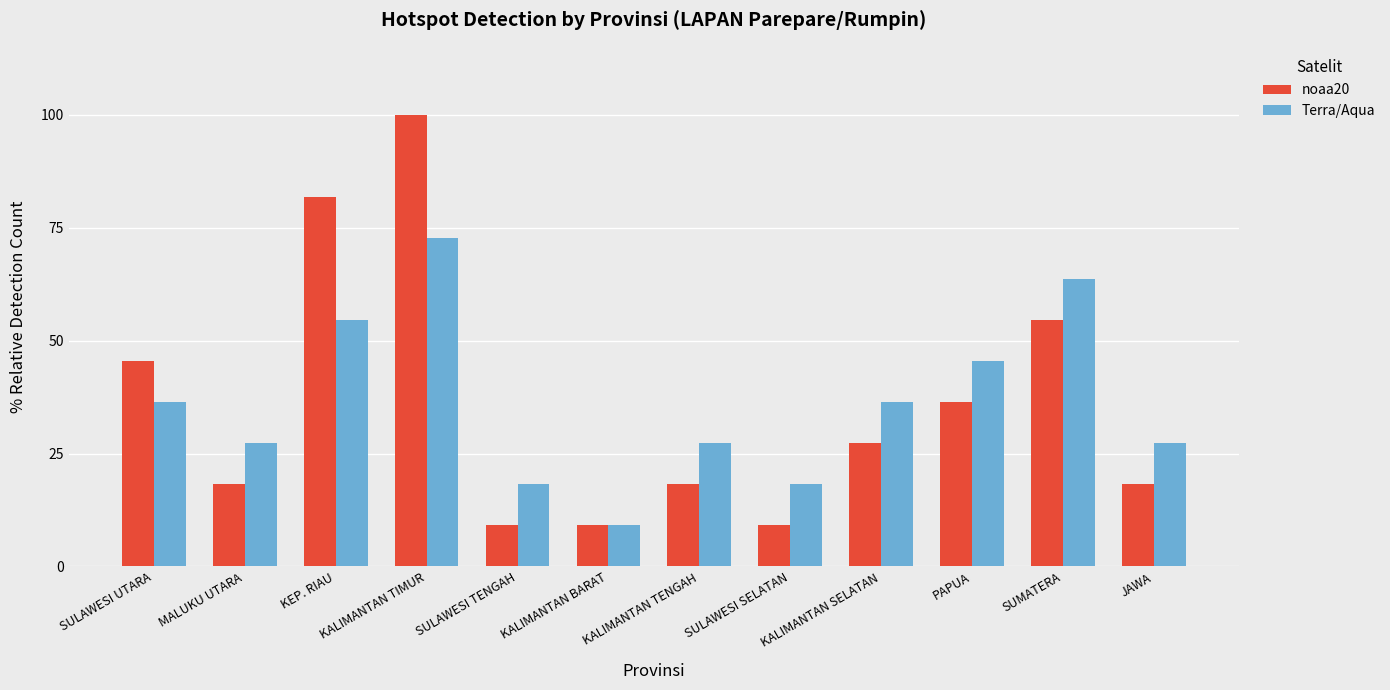

Which series changed the most between KALIMANTAN BARAT and PAPUA?

Terra/Aqua